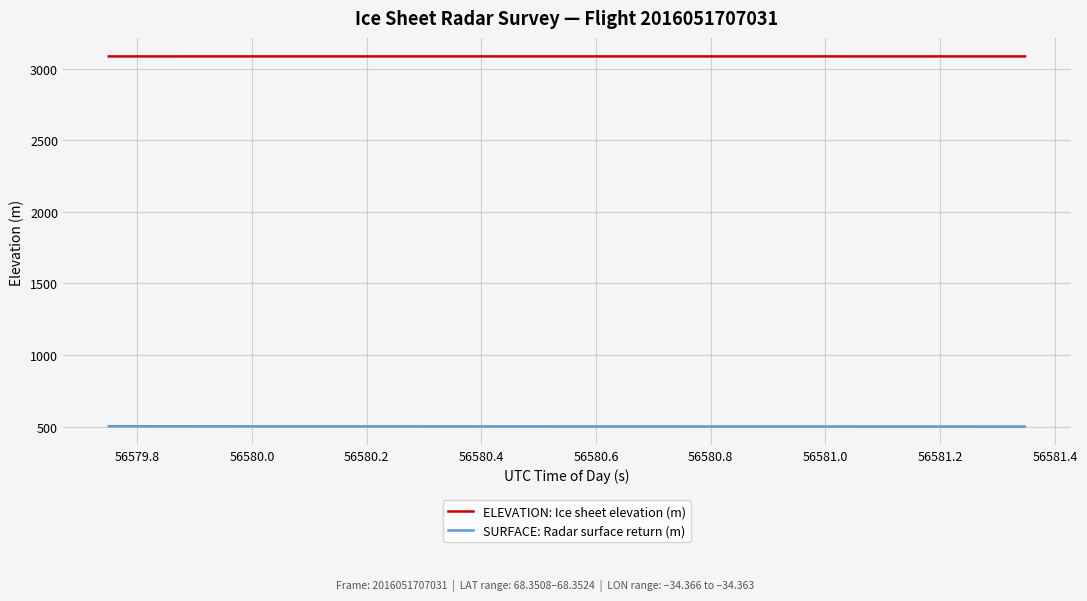

What is the smallest value displayed?

501.4